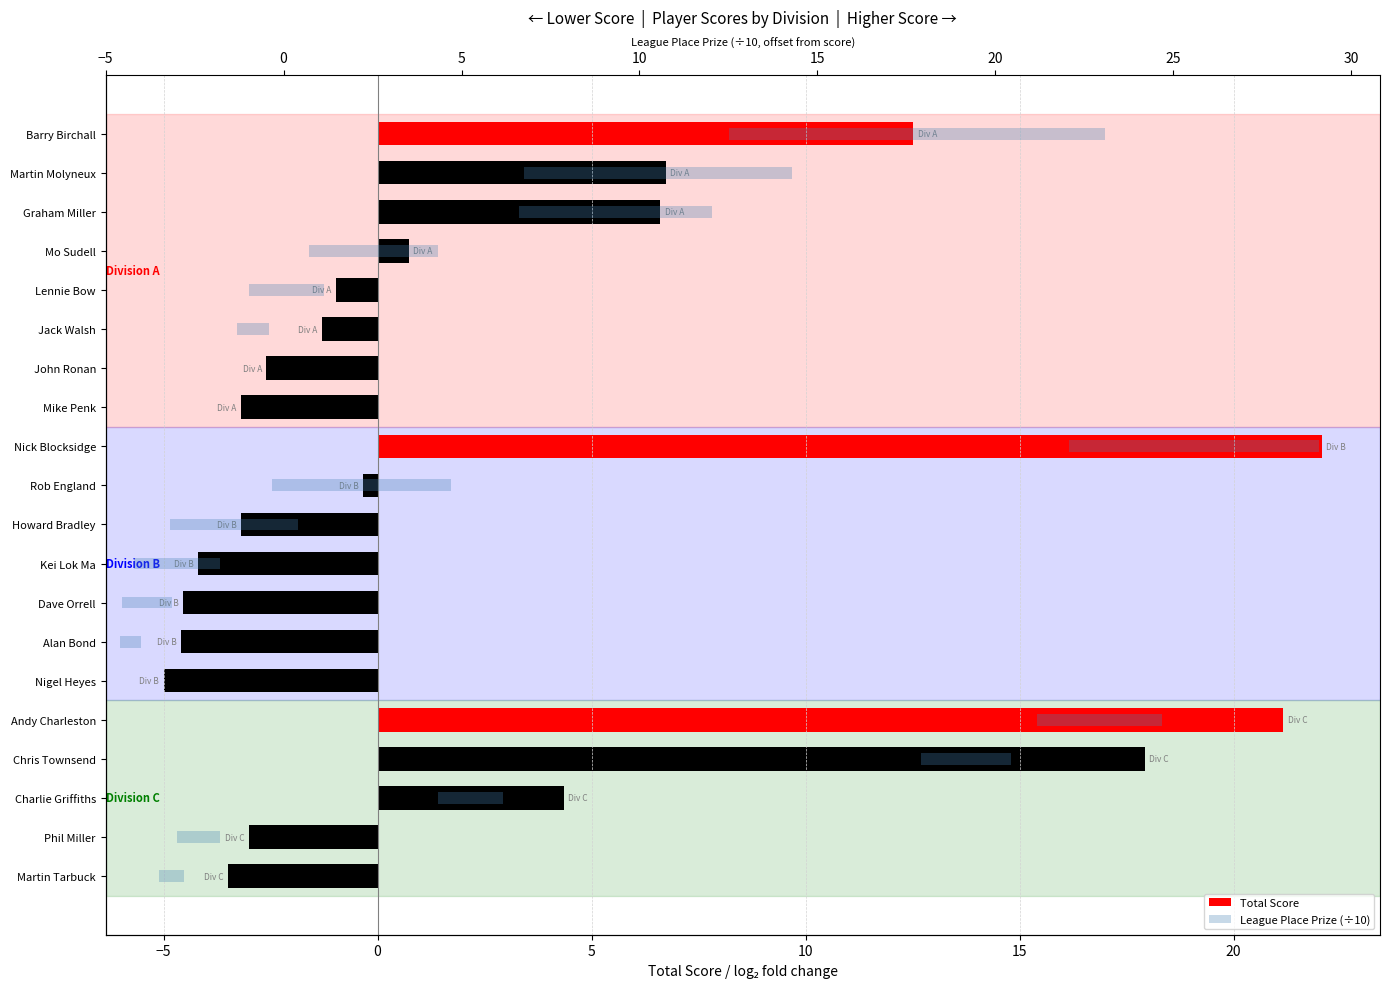

How many groups of bars are there?

20